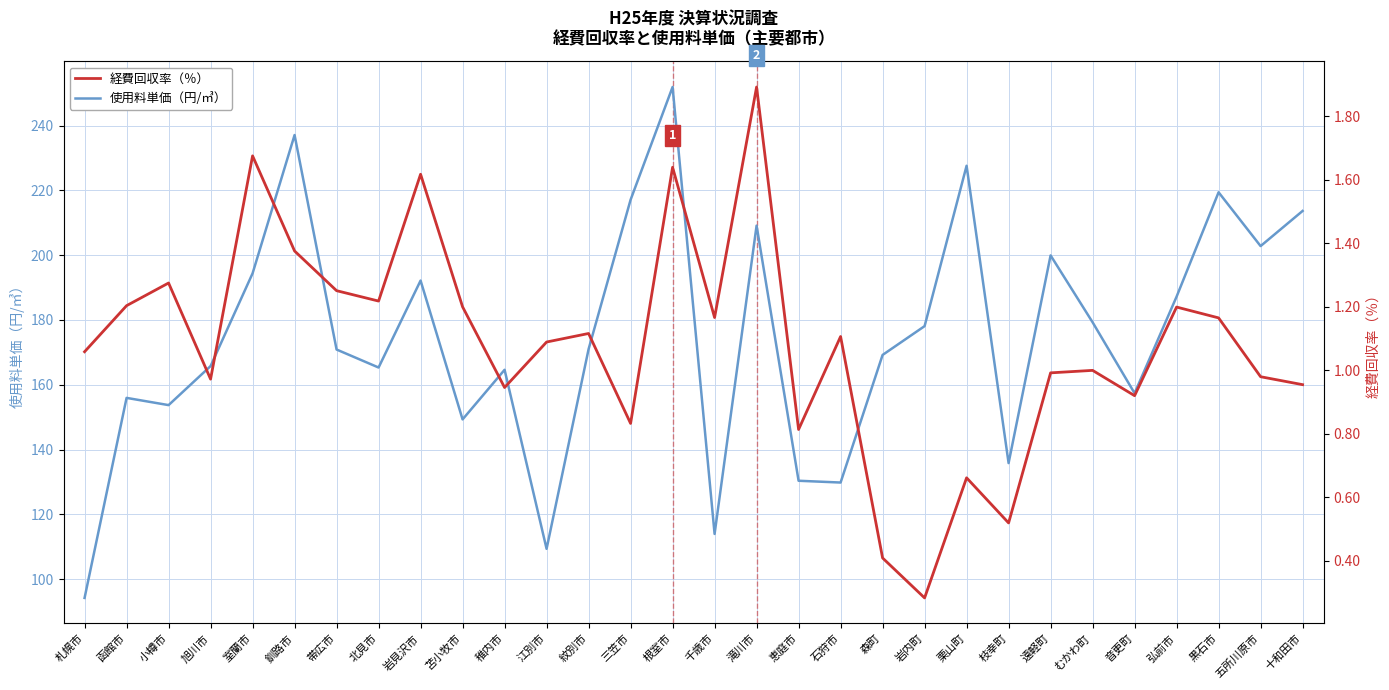

In 経費回収率（％）, how many points are higher than both neighbors (excluding endpoints)?

10